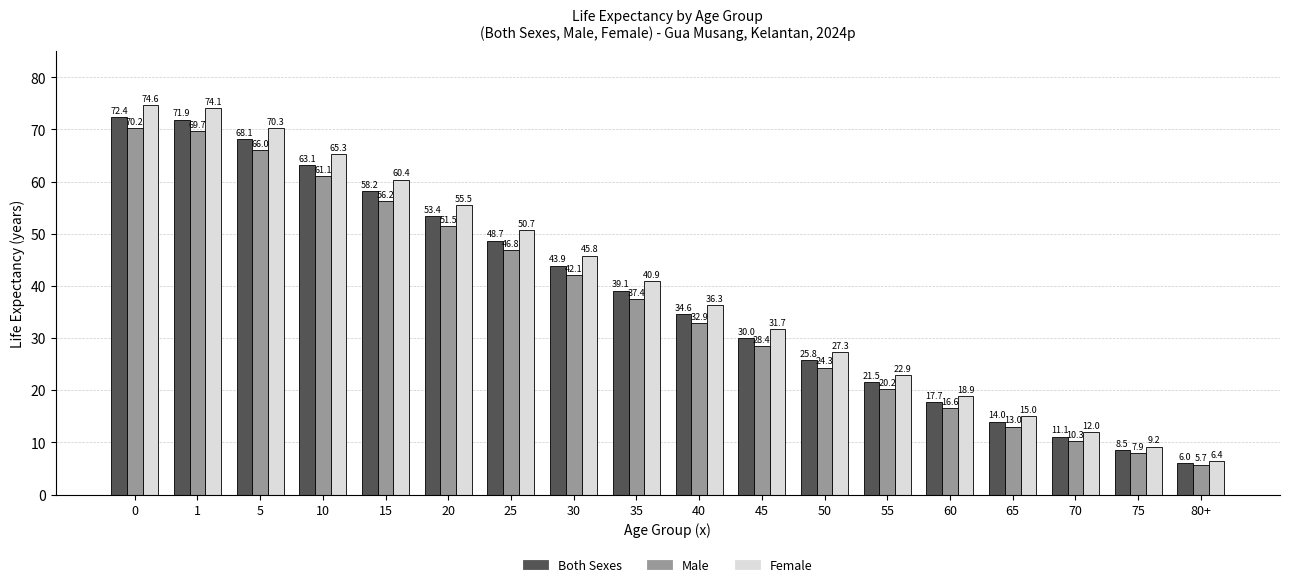

At how many categories does at least one series exceed 65?

4